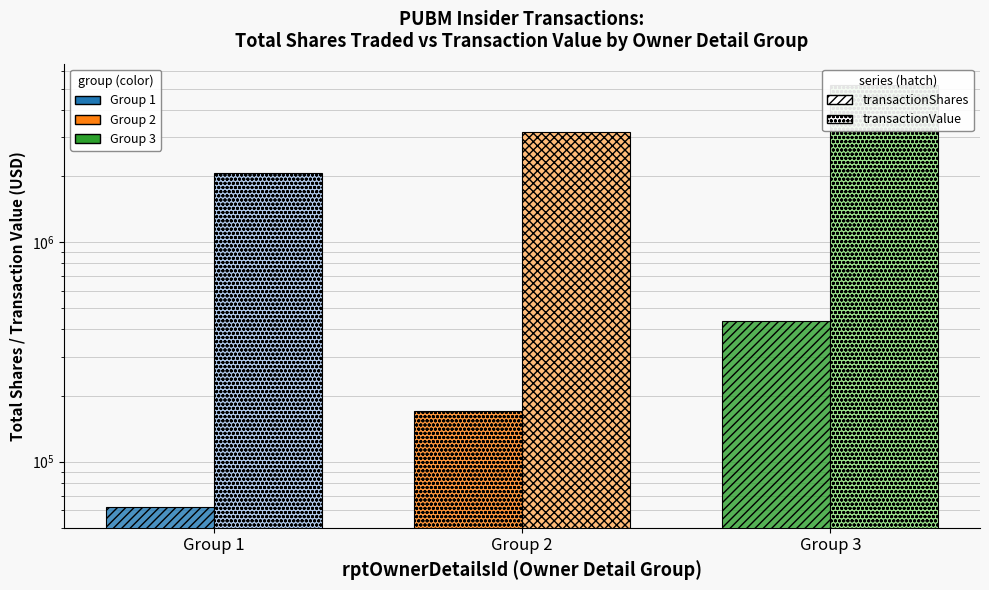

Which series changed the most between Group 1 and Group 2?

transactionValue